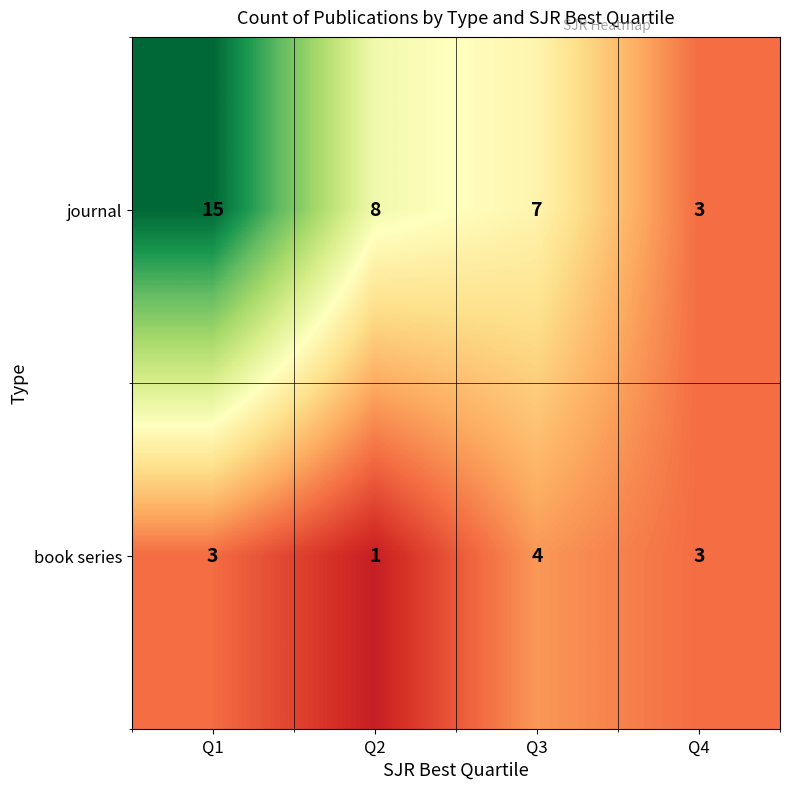

Which series has the widest spread of values?

journal